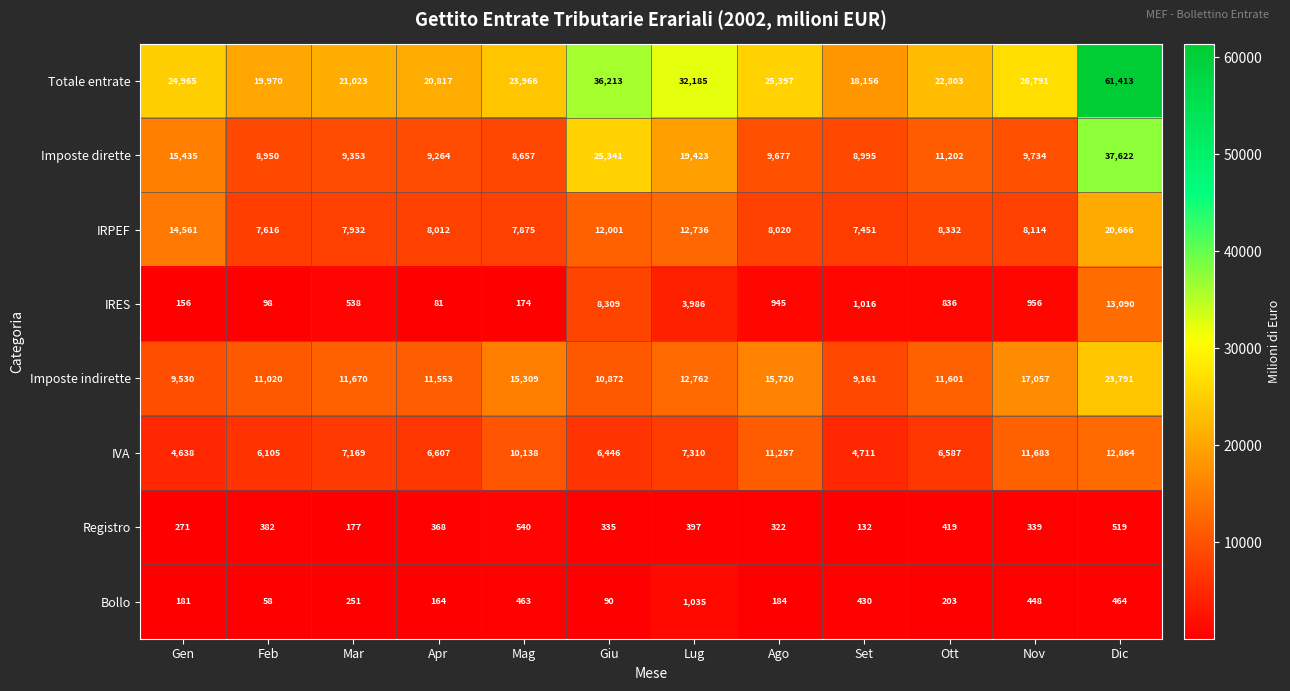

What is the highest value of the Totale entrate series?

61413